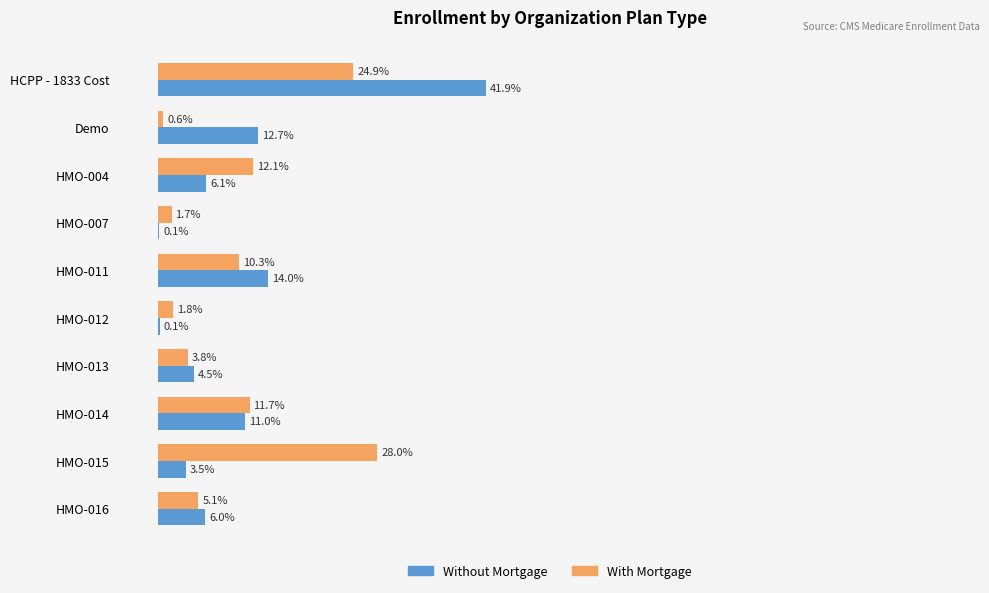

Where is Without Mortgage nearest to the value 21?

HMO-011